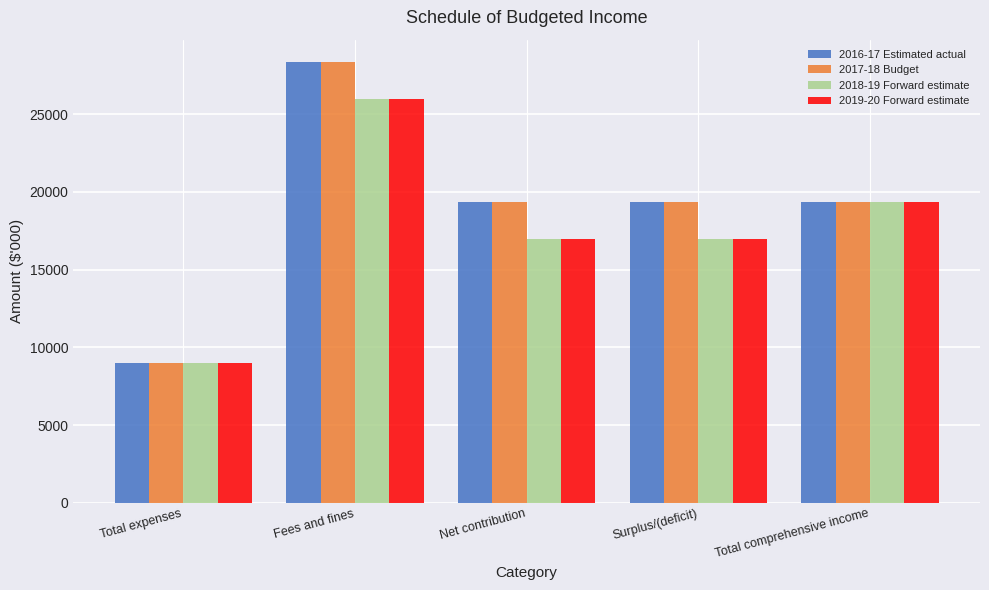

At which category is the sum across all series the highest?

Fees and fines